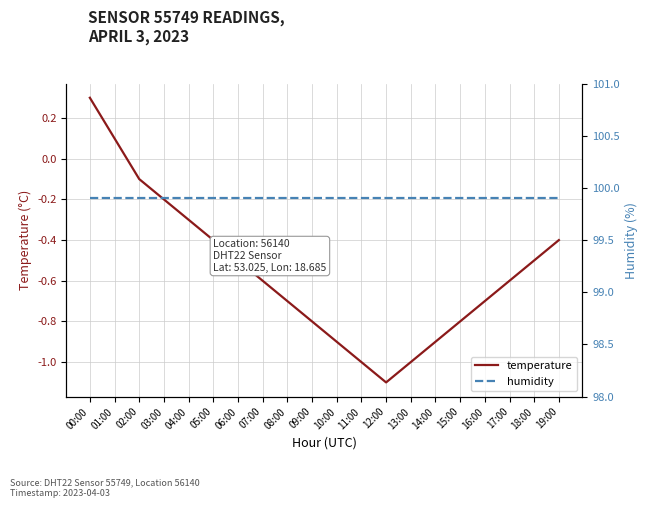

Reading left to right, list all the values displayed in this chart.

temperature: 00:00=0.3	01:00=0.1	02:00=-0.1	03:00=-0.2	04:00=-0.3	05:00=-0.4	06:00=-0.5	07:00=-0.6	08:00=-0.7	09:00=-0.8	10:00=-0.9	11:00=-1.0	12:00=-1.1	13:00=-1.0	14:00=-0.9	15:00=-0.8	16:00=-0.7	17:00=-0.6	18:00=-0.5	19:00=-0.4
humidity: 00:00=99.9	01:00=99.9	02:00=99.9	03:00=99.9	04:00=99.9	05:00=99.9	06:00=99.9	07:00=99.9	08:00=99.9	09:00=99.9	10:00=99.9	11:00=99.9	12:00=99.9	13:00=99.9	14:00=99.9	15:00=99.9	16:00=99.9	17:00=99.9	18:00=99.9	19:00=99.9